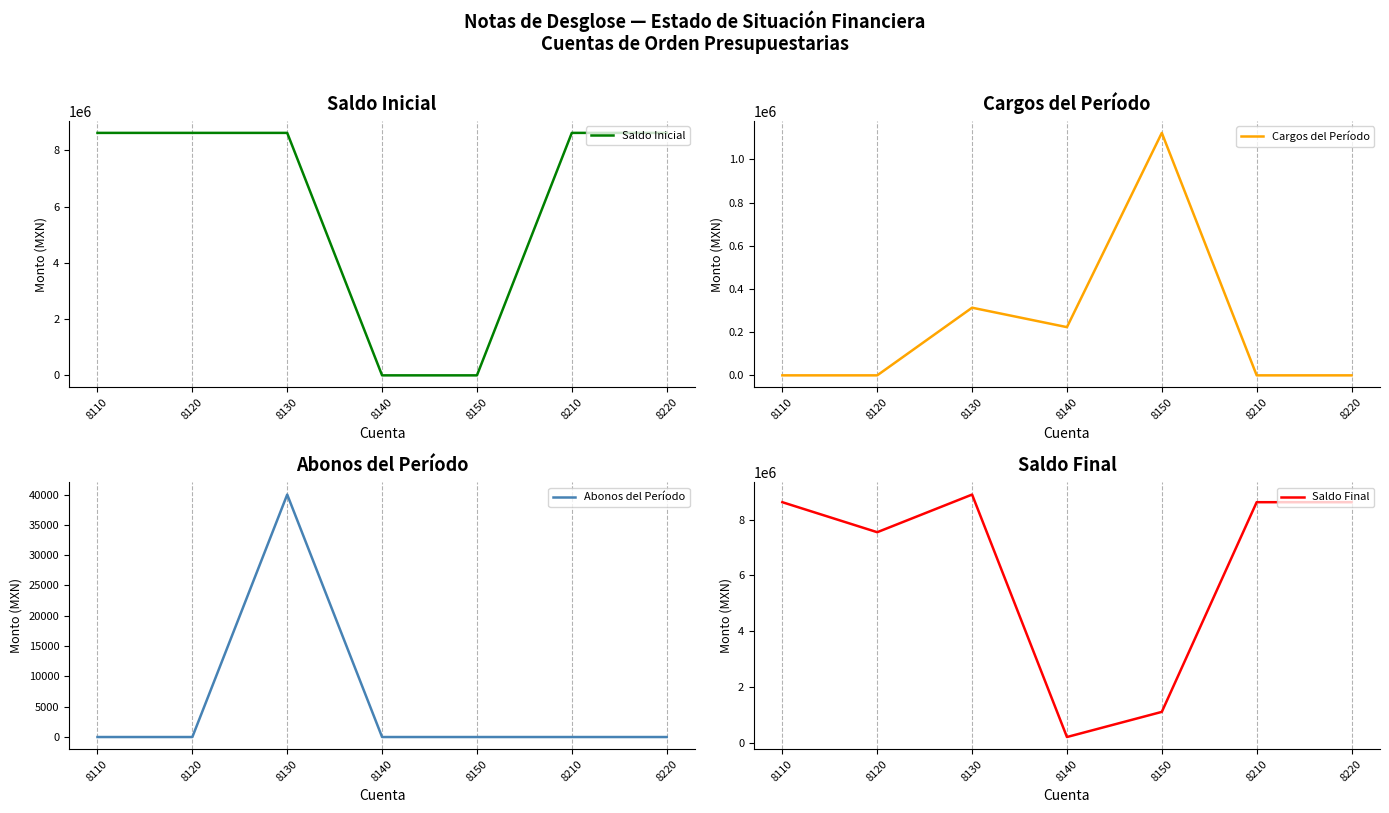

Is it true that Saldo Final equals 2138754.2 at 8220?

False